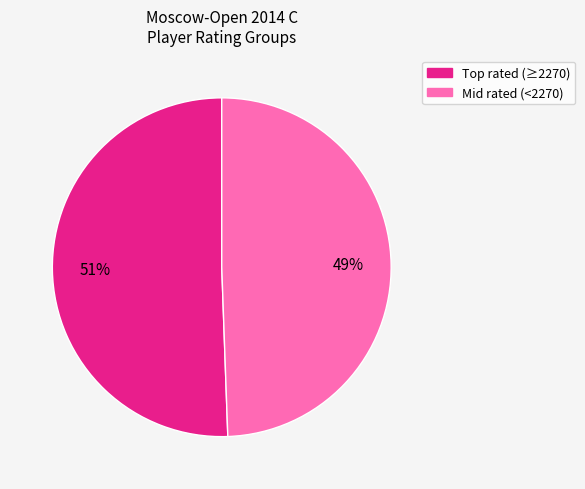

To the nearest percent, what is the average slice percentage?

50%